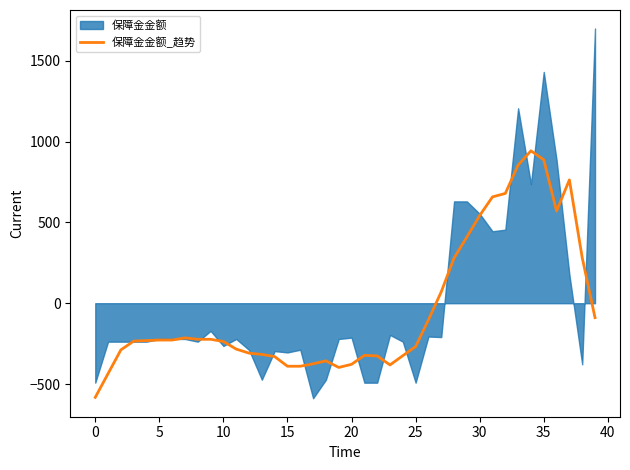

How many points are lower than both their immediate neighbors (excluding endpoints)?

4